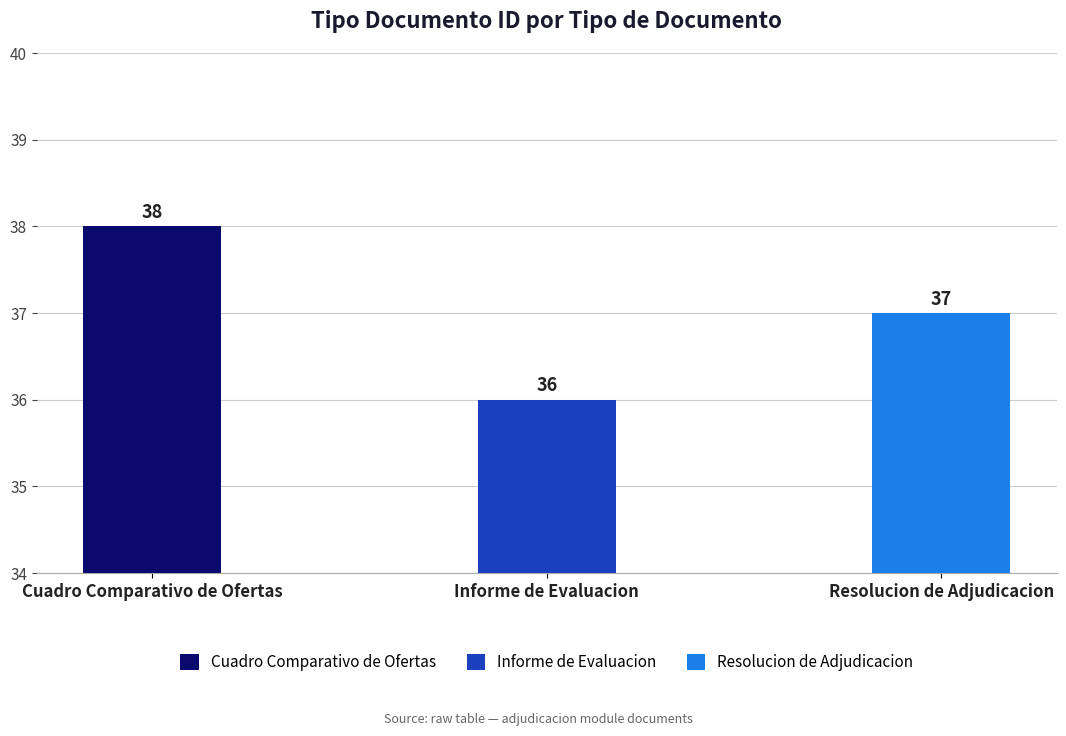

Which label corresponds to the smallest value in the chart?

Informe de Evaluacion